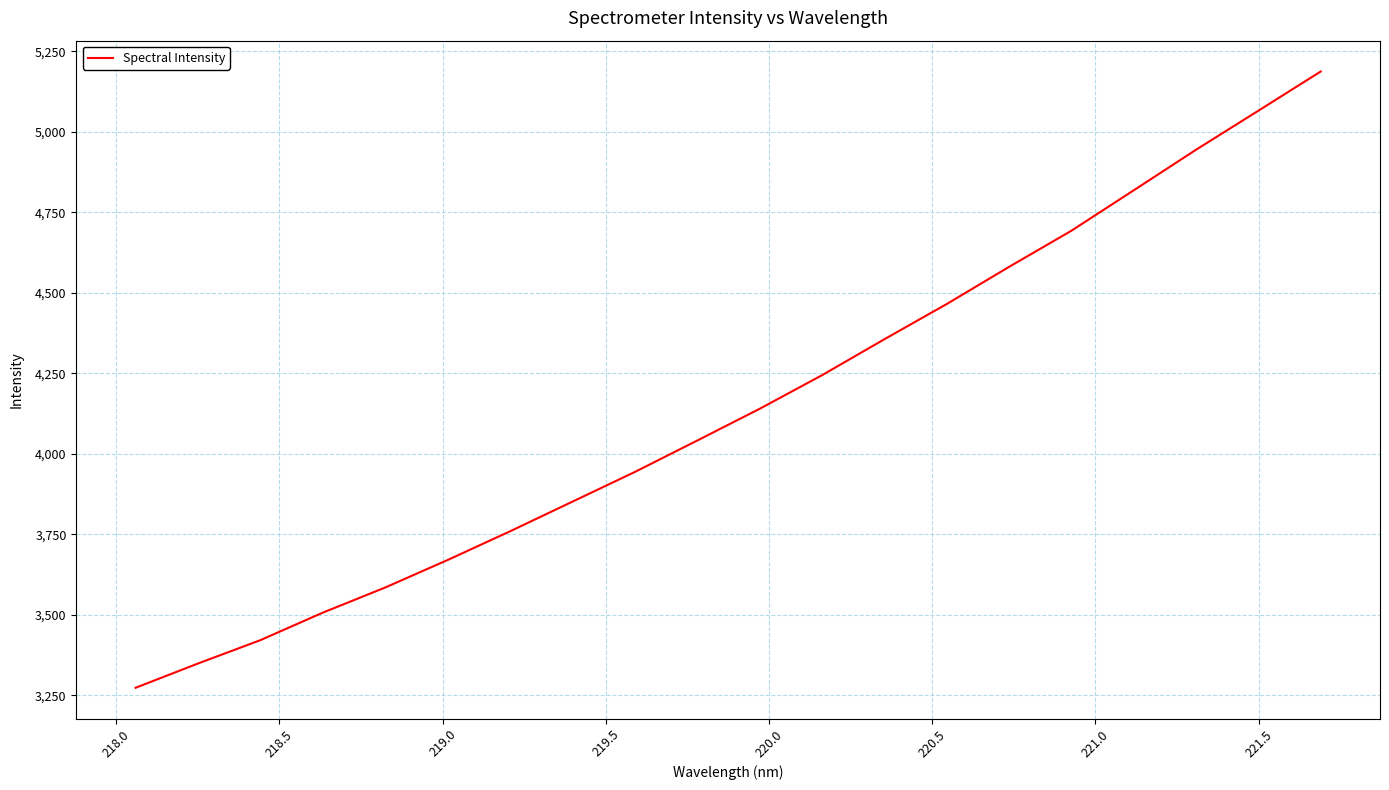

What is the smallest value displayed?

3273.1